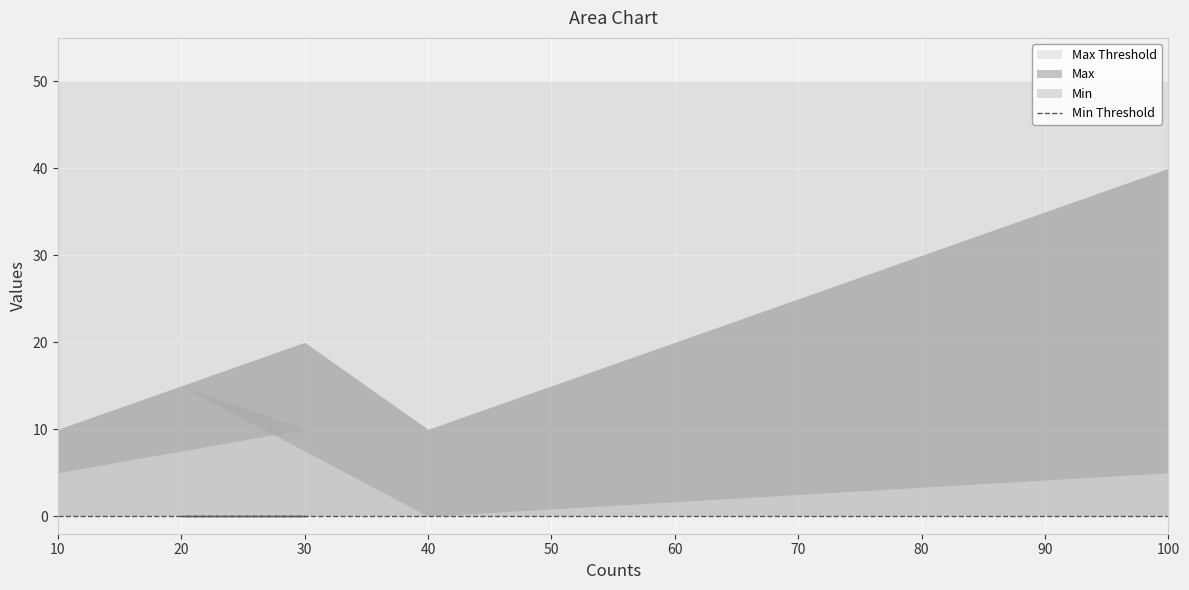

True or false: Max has a value of 40 at 100.

True